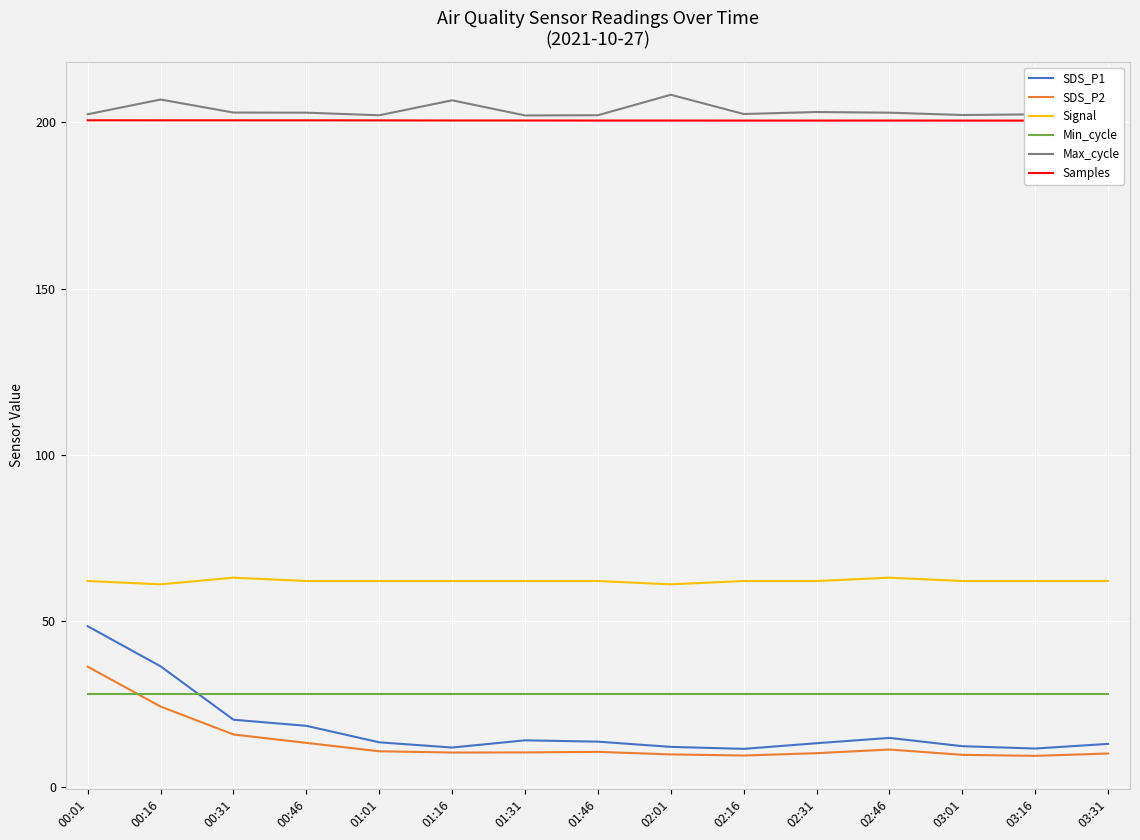

At which category is the sum across all series the highest?

00:01